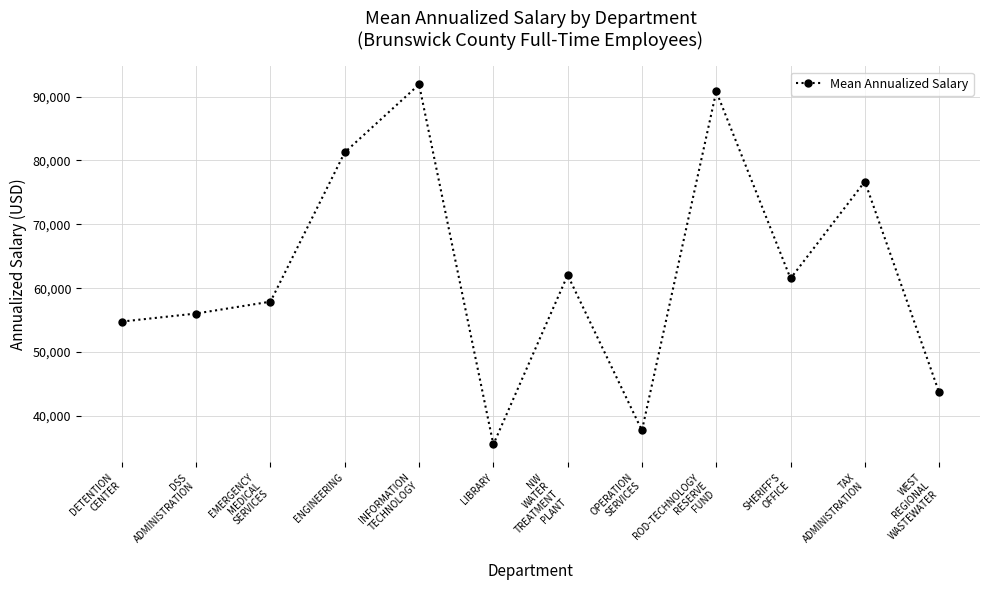

How many points are higher than both their immediate neighbors (excluding endpoints)?

4